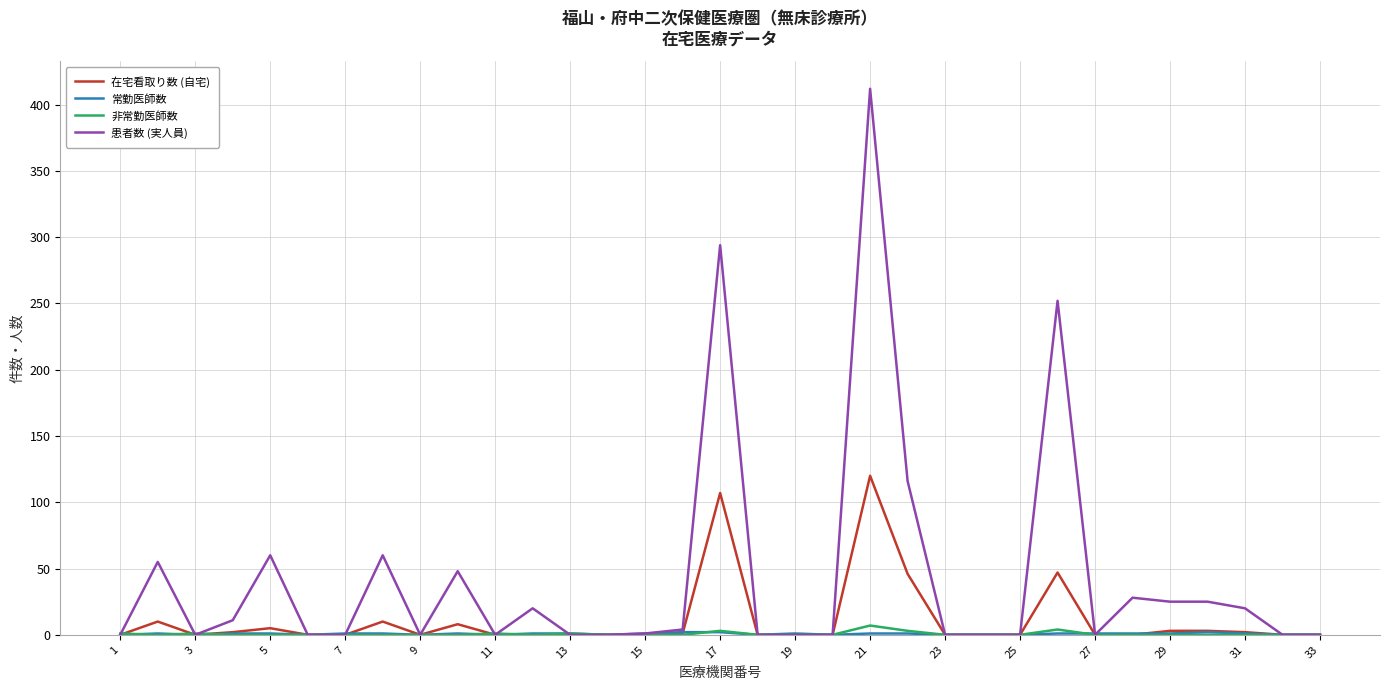

Which series has the largest range (max minus min)?

患者数 (実人員)